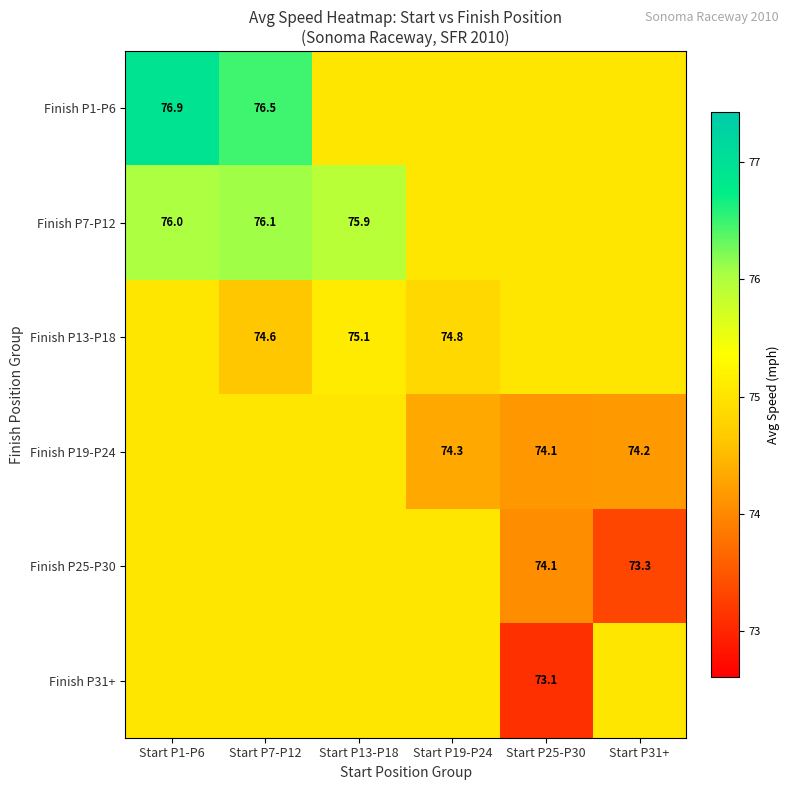

Is the value of Finish P25-P30 at Start P31+ greater than the value of Finish P31+ at Start P25-P30?

Yes